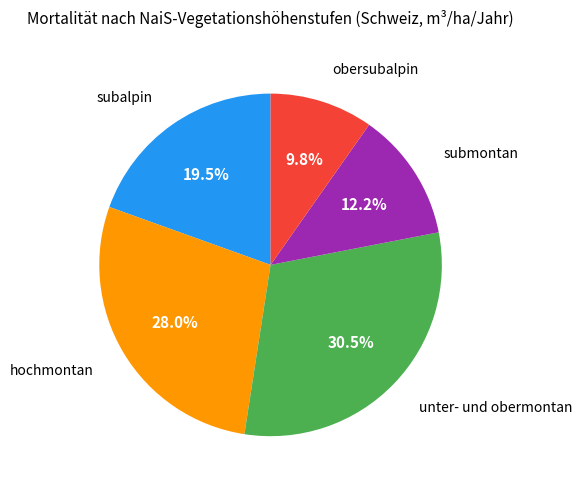

Count the number of slices in the pie.

5